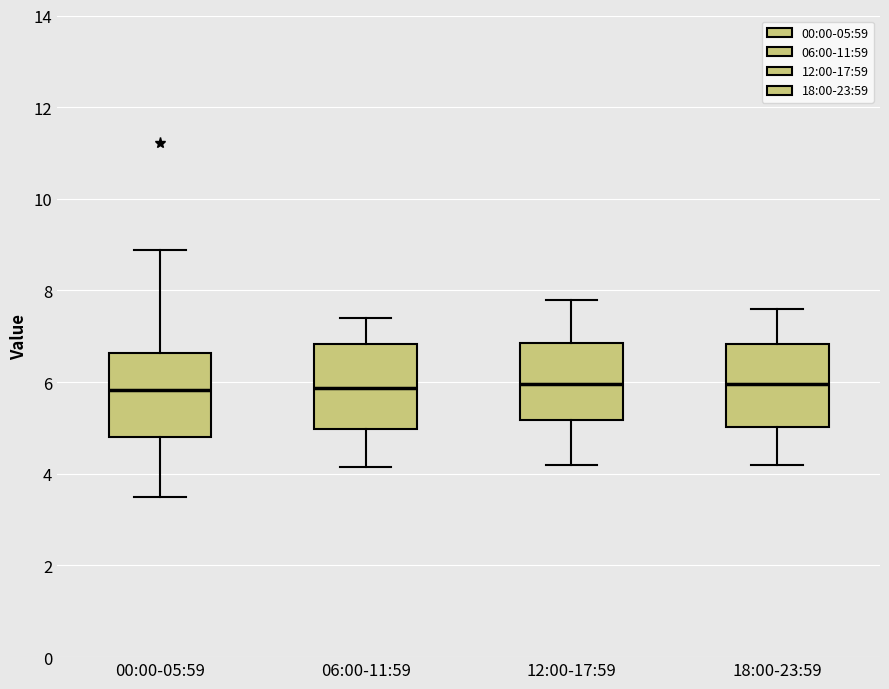

Reading left to right, read every box against the y-axis: the position of its median line, the range the box covers, and the ends of its whiskers. The values are not printed on the chart, so give them approximately, as read against the axis.

00:00-05:59: median 5.8, box 4.8 to 6.6, whiskers 3.6 to 8.8
06:00-11:59: median 5.8, box 5.0 to 6.8, whiskers 4.2 to 7.4
12:00-17:59: median 6.0, box 5.2 to 6.8, whiskers 4.2 to 7.8
18:00-23:59: median 6.0, box 5.0 to 6.8, whiskers 4.2 to 7.6